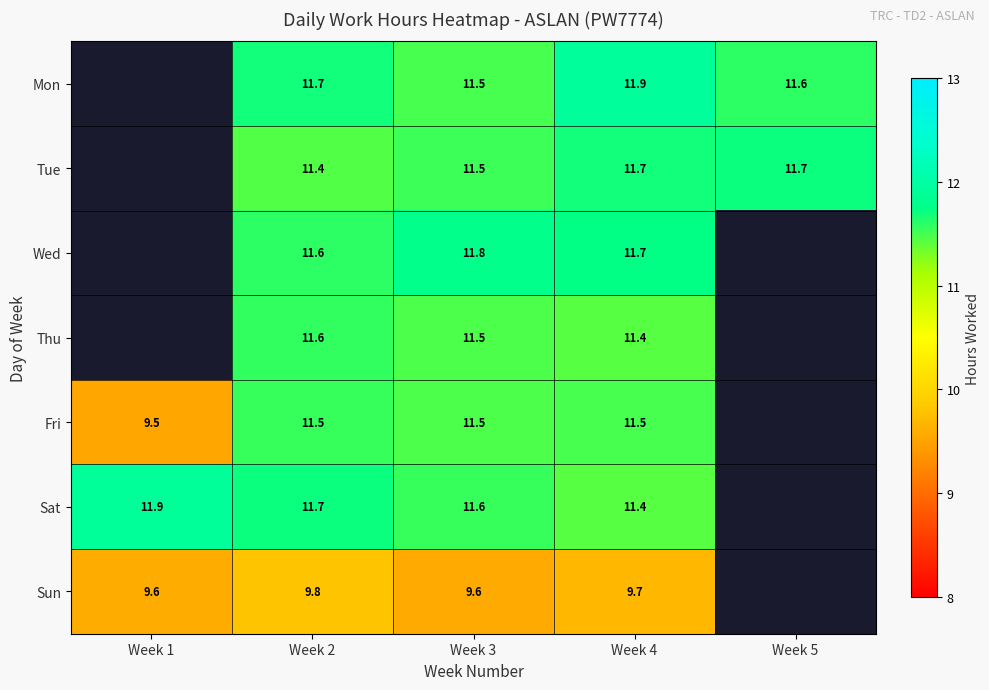

How many data points does each series have?

5